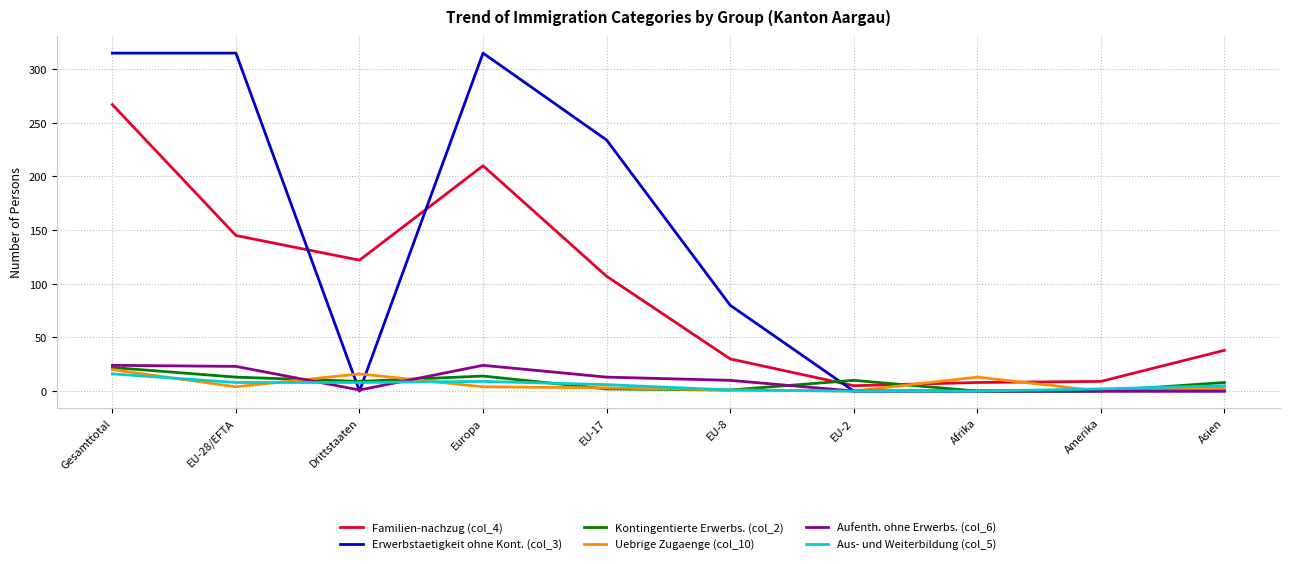

The Kontingentierte Erwerbs. (col_2) series shows 13 at Afrika. True or false?

False